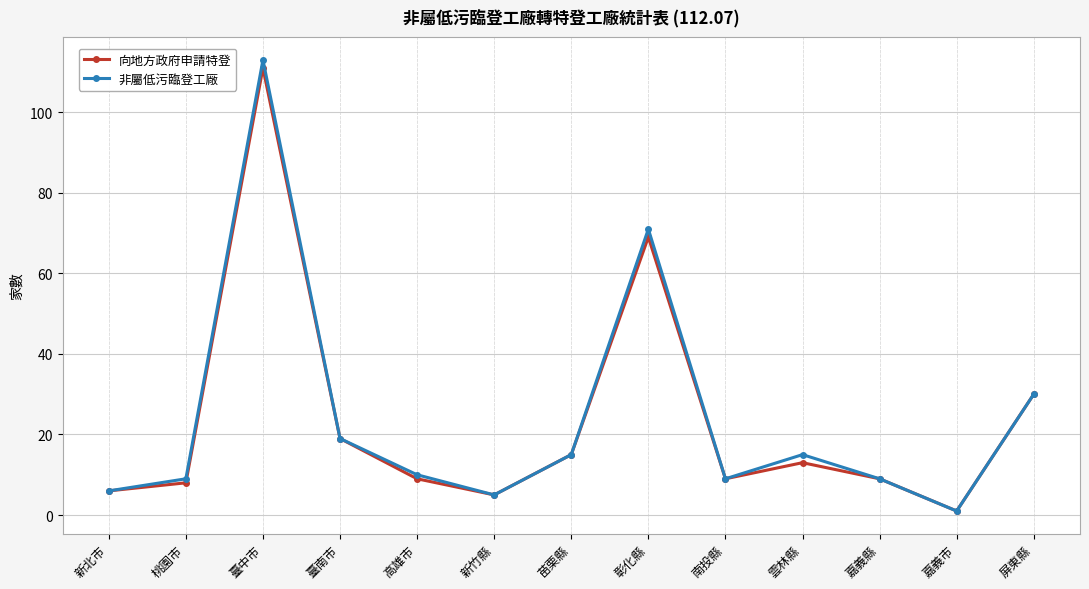

What is the sum of all 非屬低污臨登工廠 values?

312